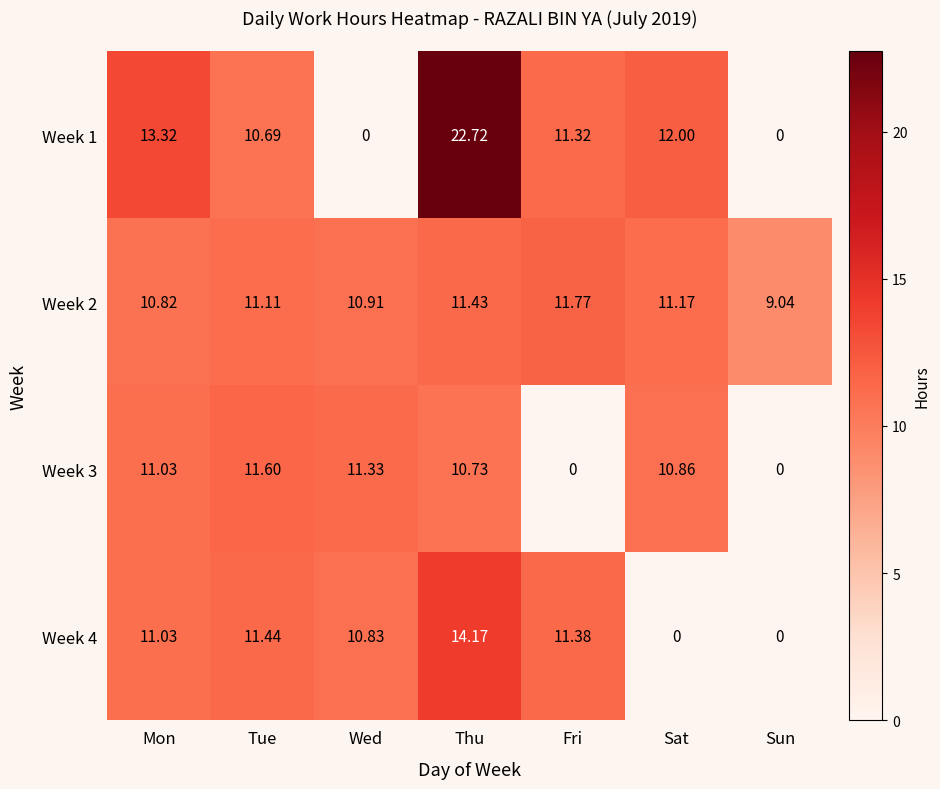

What is the spread (max minus min) of values at Mon?

2.5